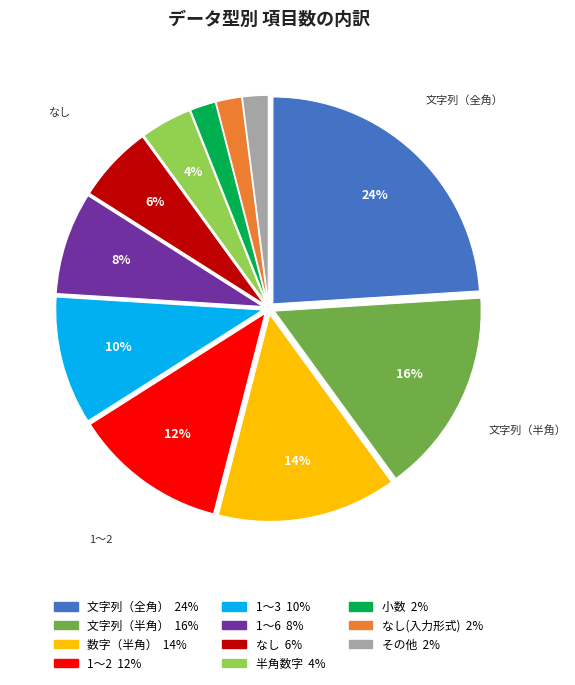

To the nearest percent, what is the average slice percentage?

9%